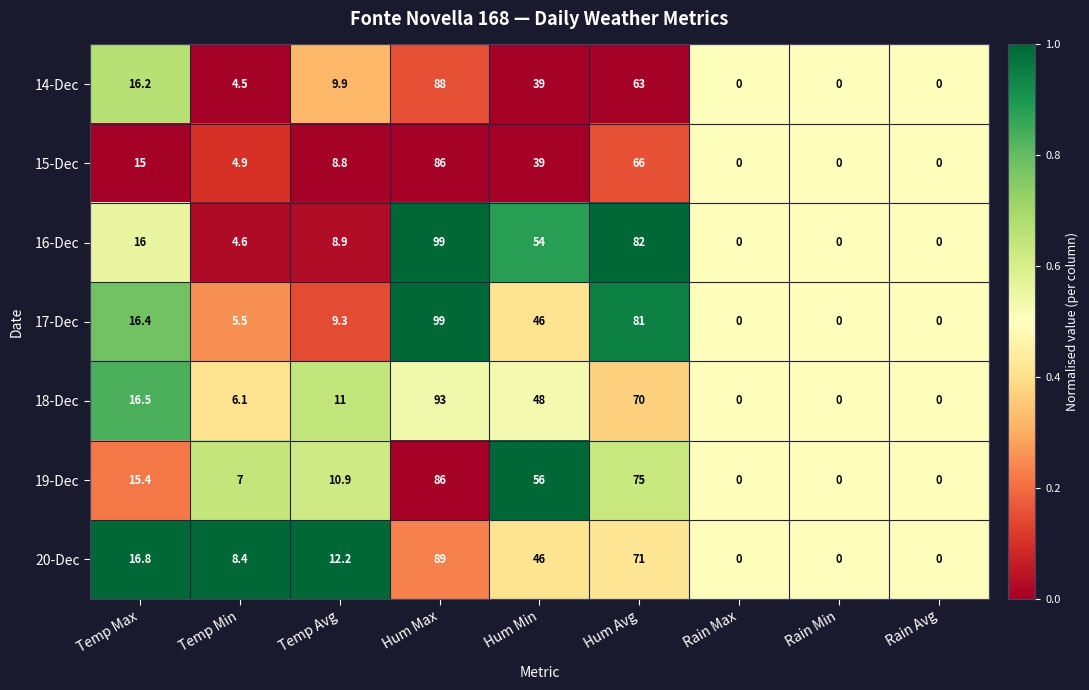

Which category has the highest value across all series?

Hum Max